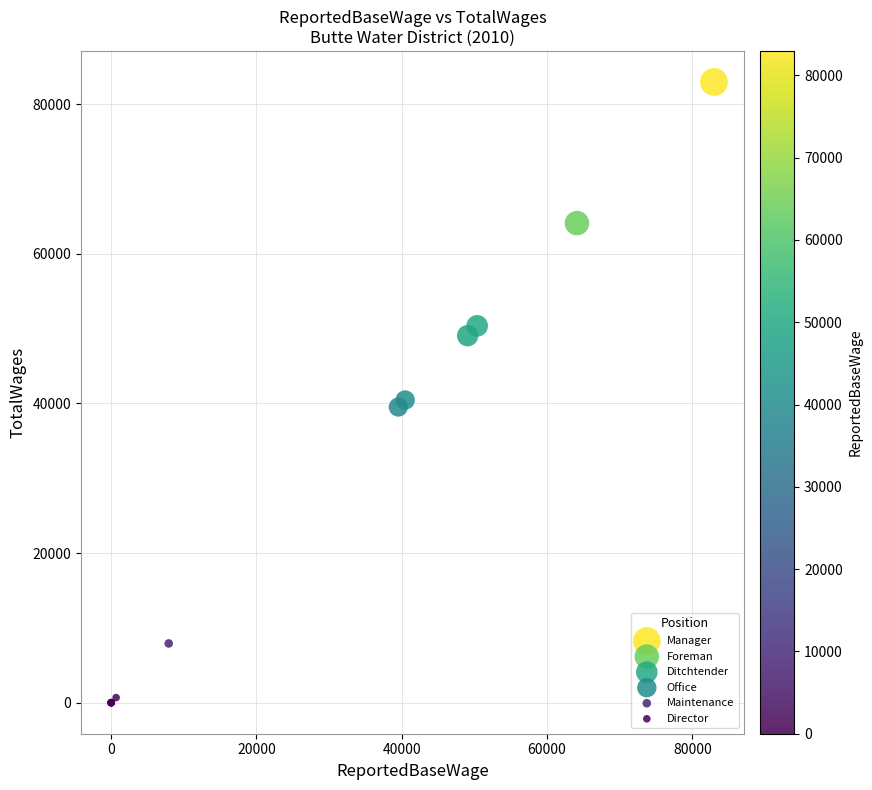

What Y value in the scatter plot is closest to 41486?

40461